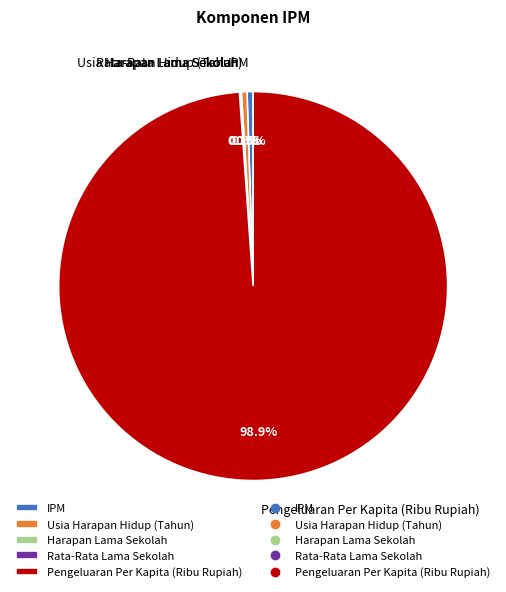

Is it true that Usia Harapan Hidup (Tahun) is 13% of the pie?

False